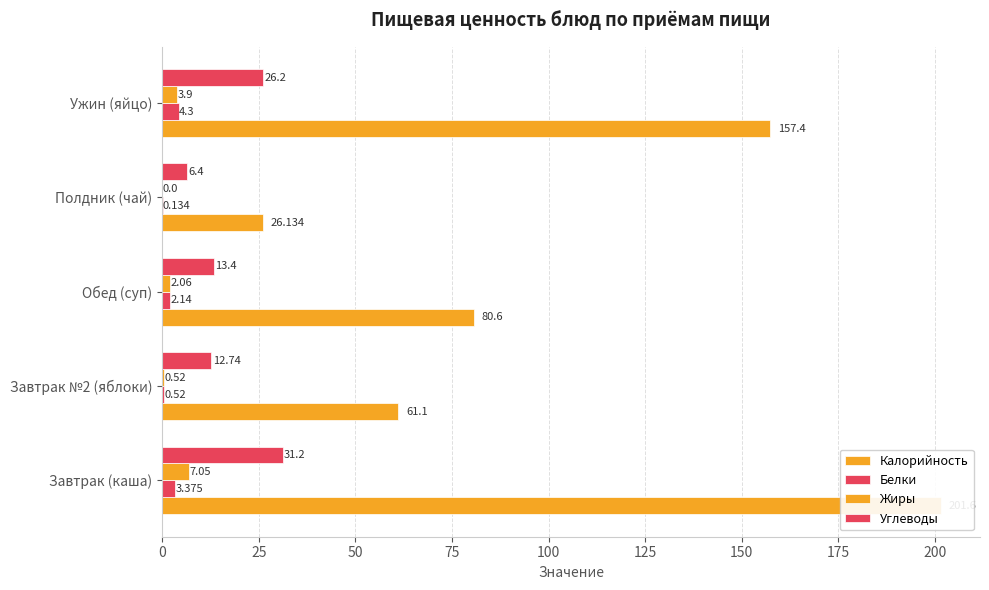

What is the value of the Белки bar at the 4th from the left?

0.1